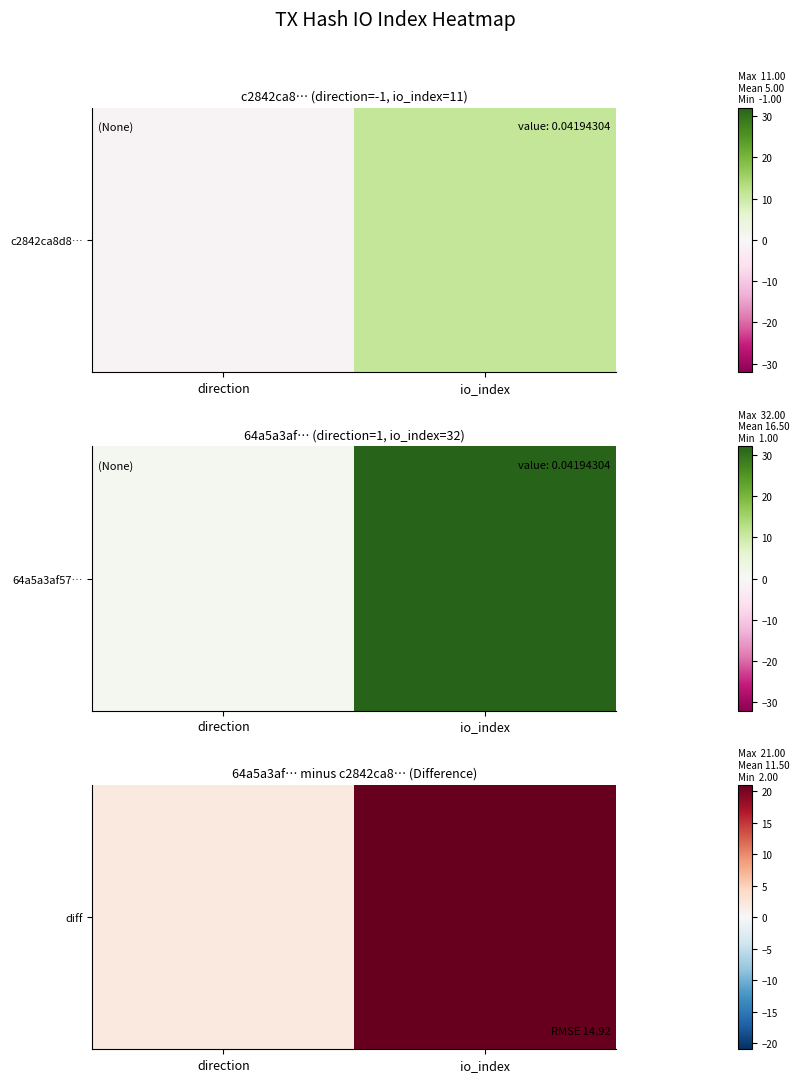

Reading left to right, extract all data points from this chart.

2	21